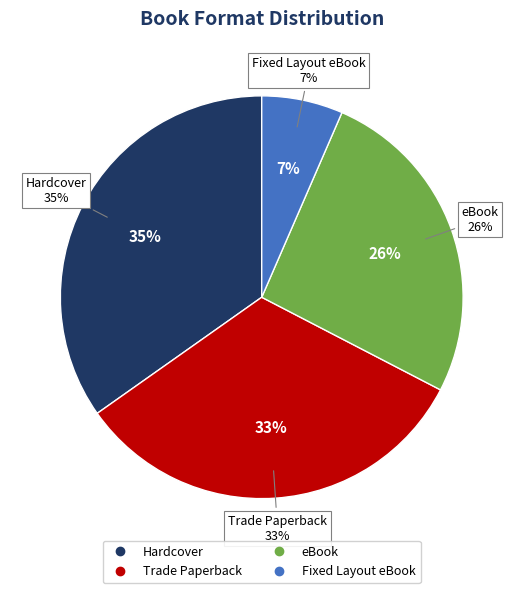

What percentage is the eBook slice, to the nearest percent?

26%